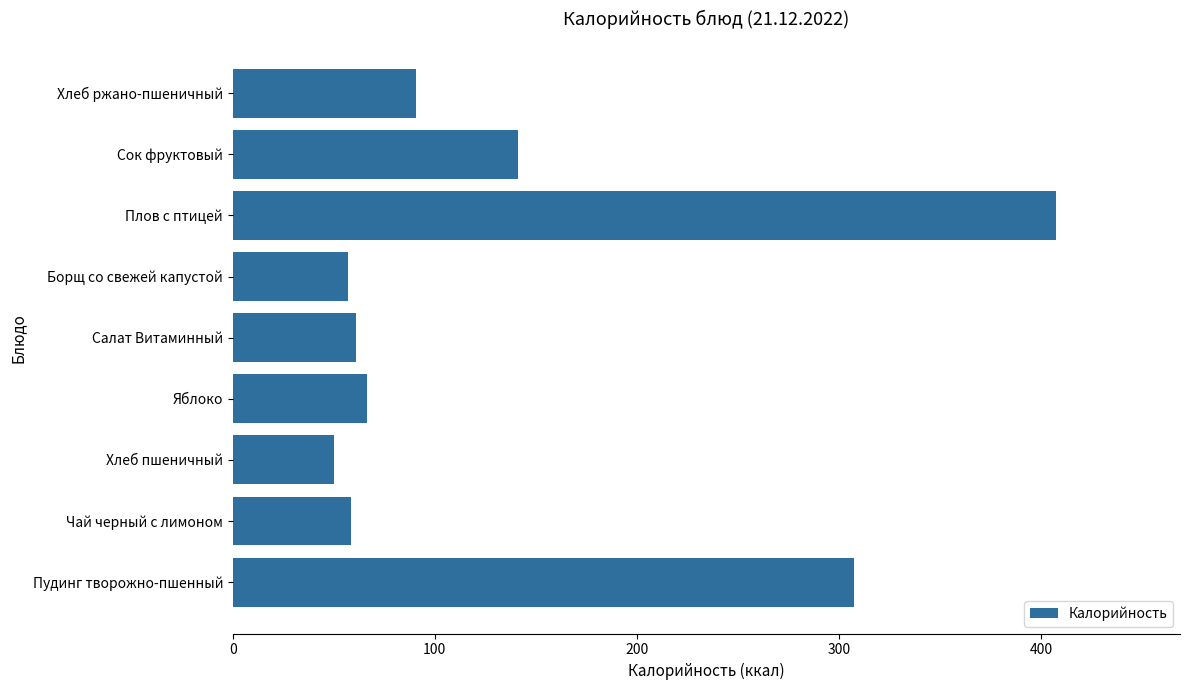

At which label is the value closest to 228?

Пудинг творожно-пшенный